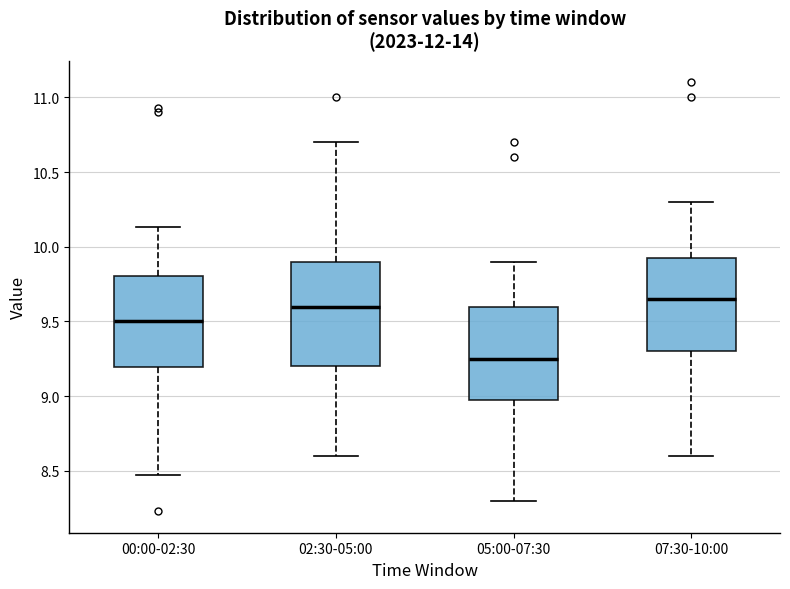

Reading left to right, read every box against the y-axis: the position of its median line, the range the box covers, and the ends of its whiskers. The values are not printed on the chart, so give them approximately, as read against the axis.

00:00-02:30: median 9.50, box 9.20 to 9.80, whiskers 8.45 to 10.15
02:30-05:00: median 9.60, box 9.20 to 9.90, whiskers 8.60 to 10.70
05:00-07:30: median 9.25, box 9.00 to 9.60, whiskers 8.30 to 9.90
07:30-10:00: median 9.65, box 9.30 to 9.95, whiskers 8.60 to 10.30